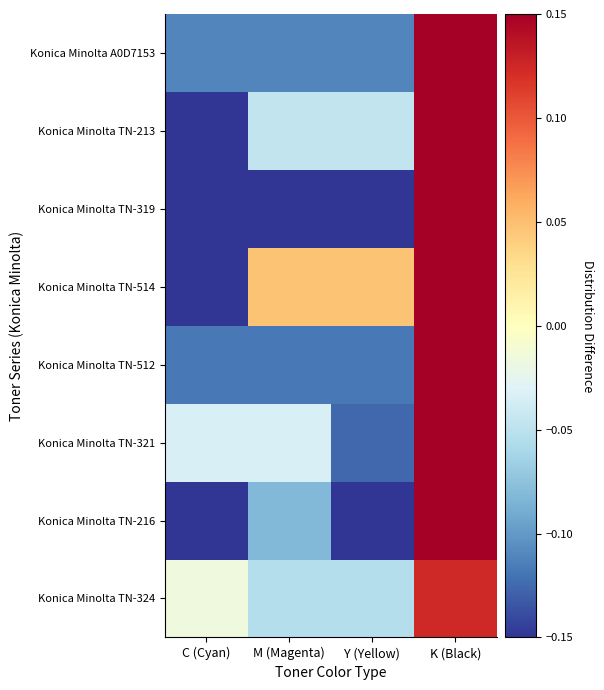

What is the total value across all series at Y (Yellow)?

-0.8